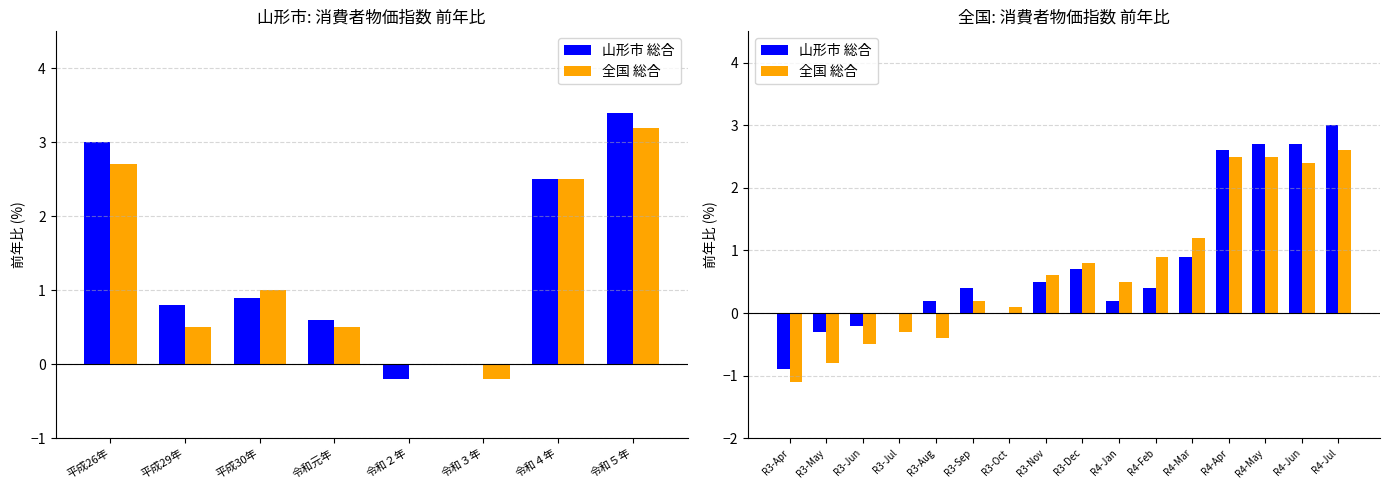

How many data points in 全国 総合 are above 0?

11